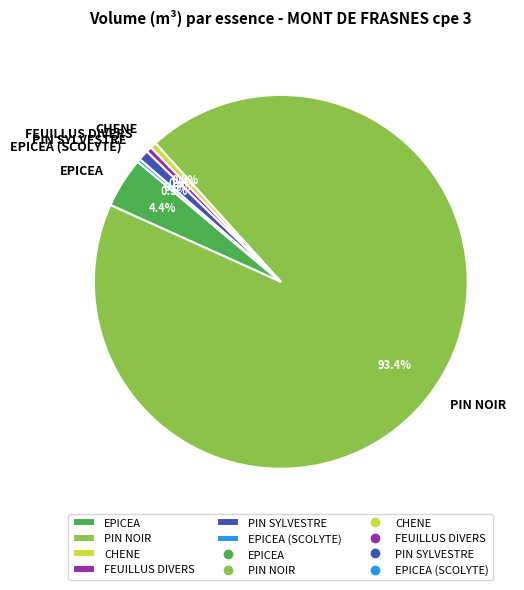

What is the largest slice in the pie chart?

PIN NOIR